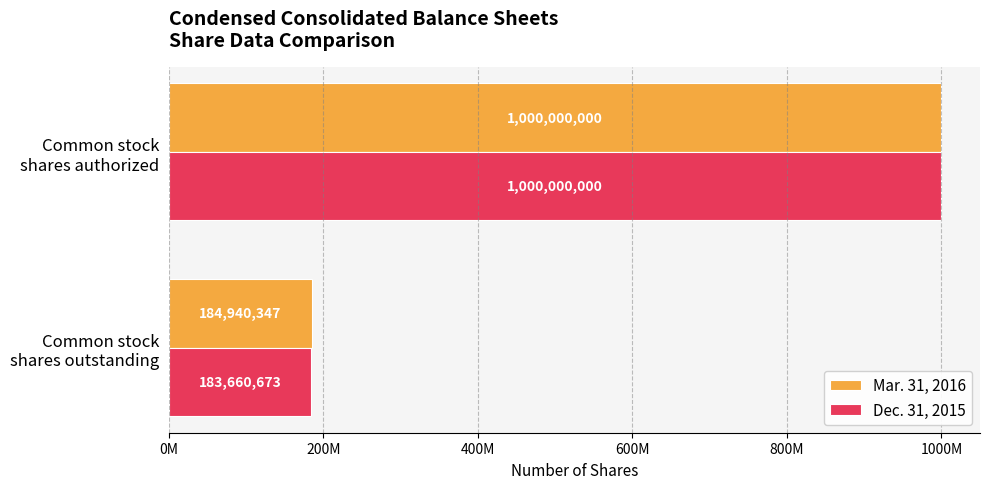

What are all the series names shown in the legend?

Mar. 31, 2016, Dec. 31, 2015